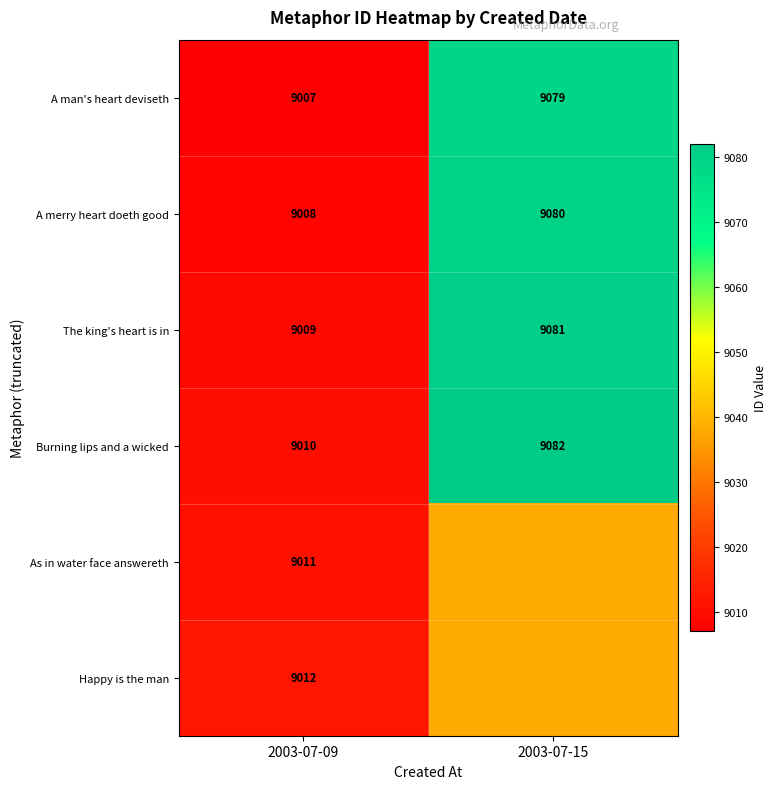

What is the greatest value displayed?

9082.0